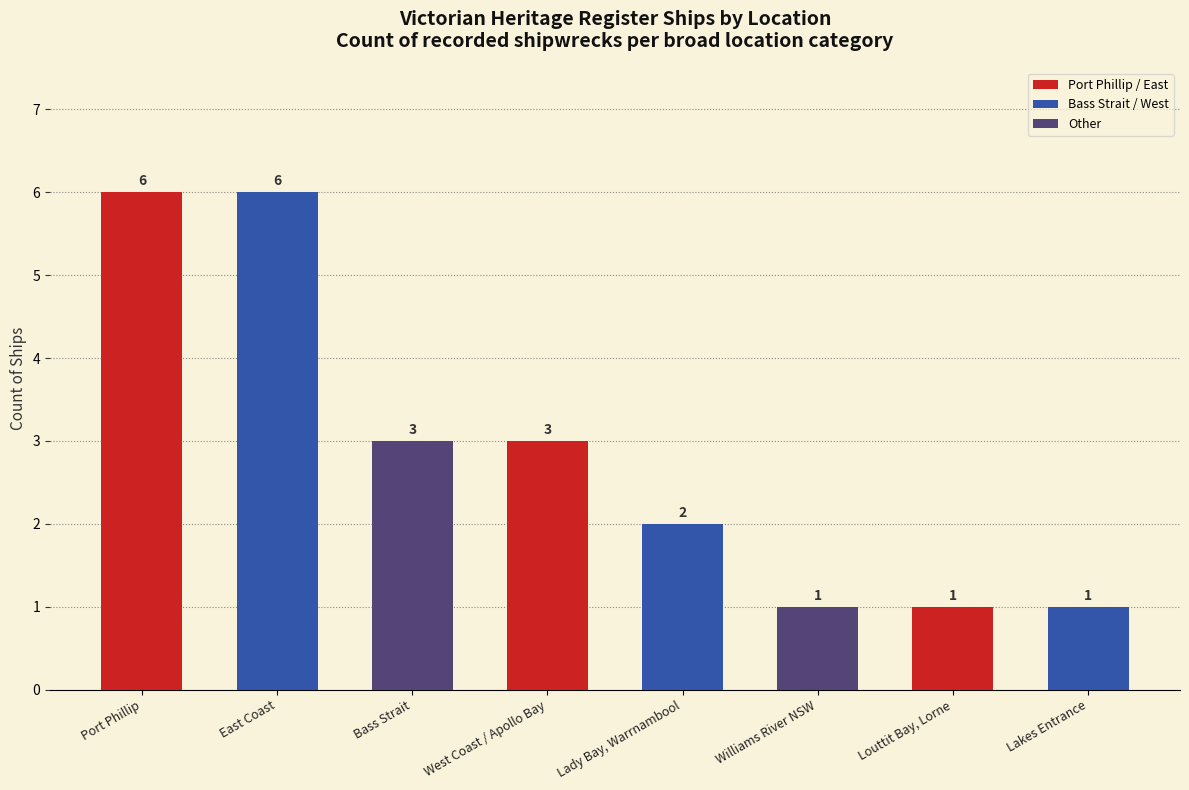

Between Louttit Bay, Lorne and Port Phillip, which is larger?

Port Phillip